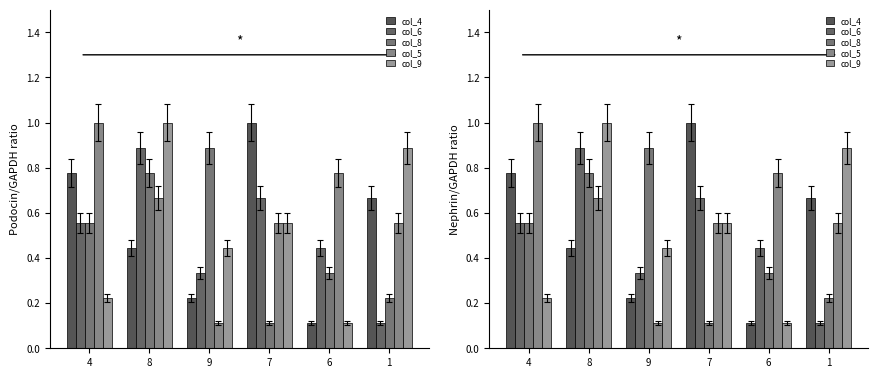

What is the spread (max minus min) of values at 7?

0.9